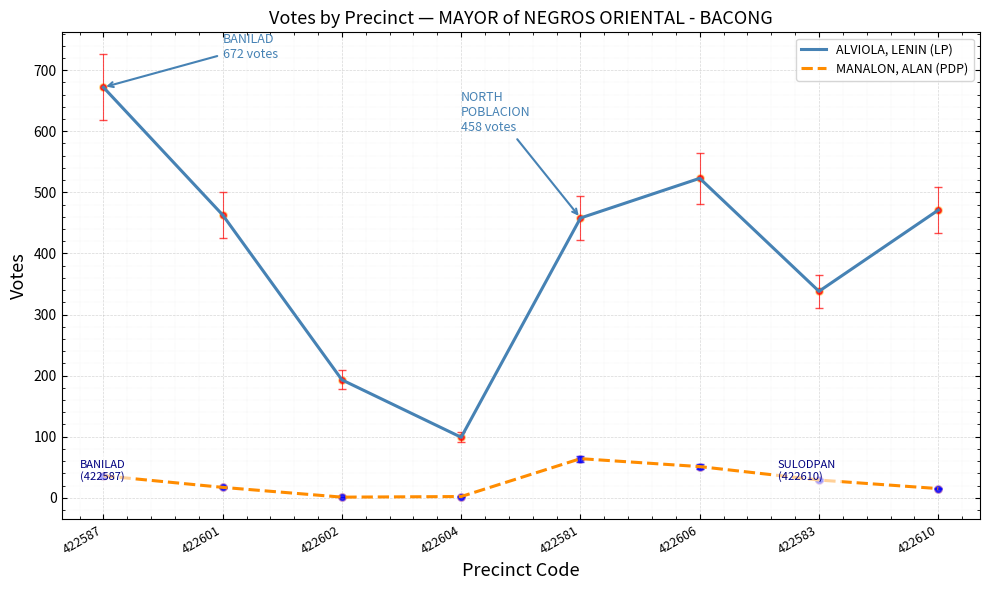

Which series has the largest total across all categories?

ALVIOLA, LENIN (LP)